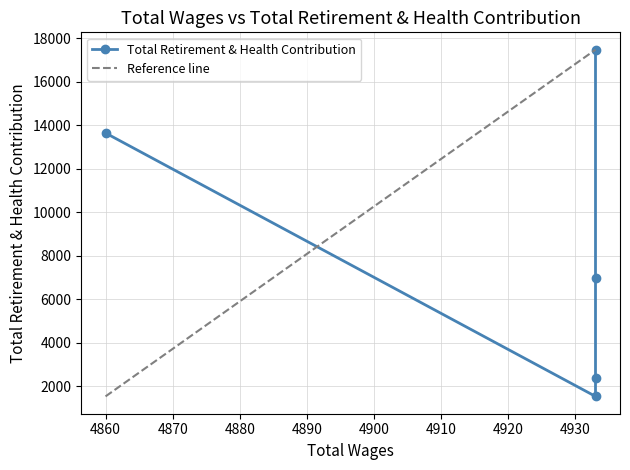

At which category does the chart reach its peak across all series?

4933.0